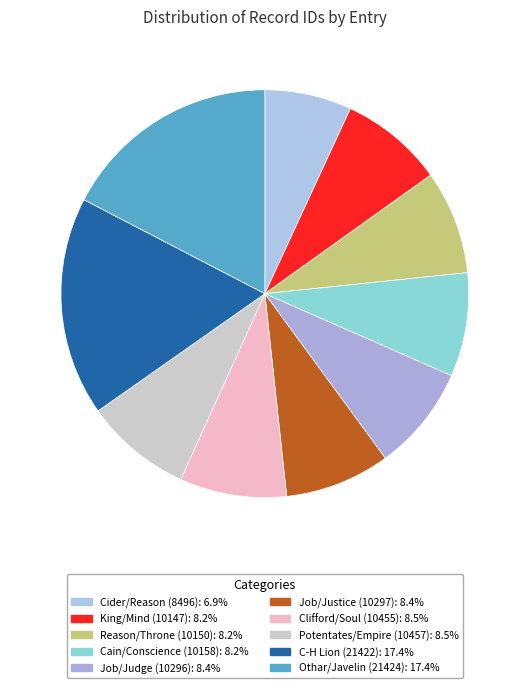

How many slices are in this pie chart?

10